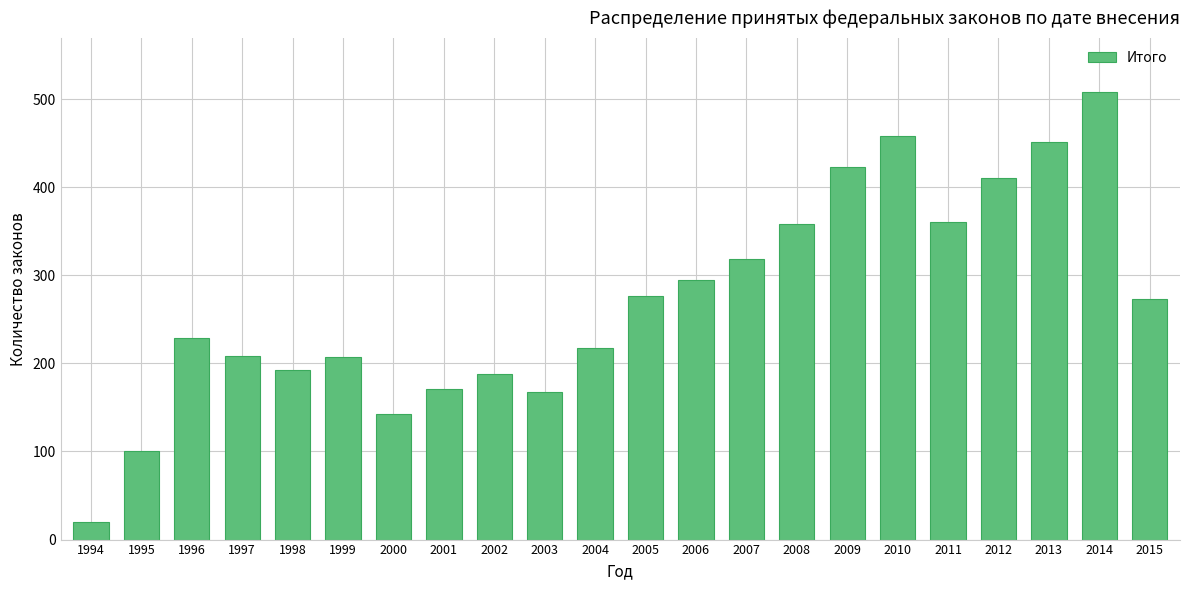

How many bars are there in total?

22